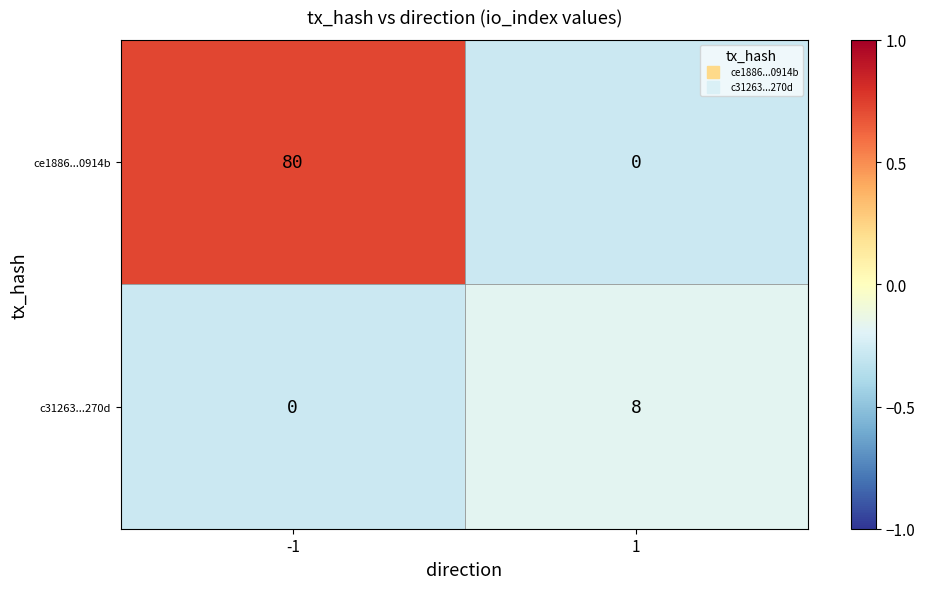

What is the smallest value displayed?

0